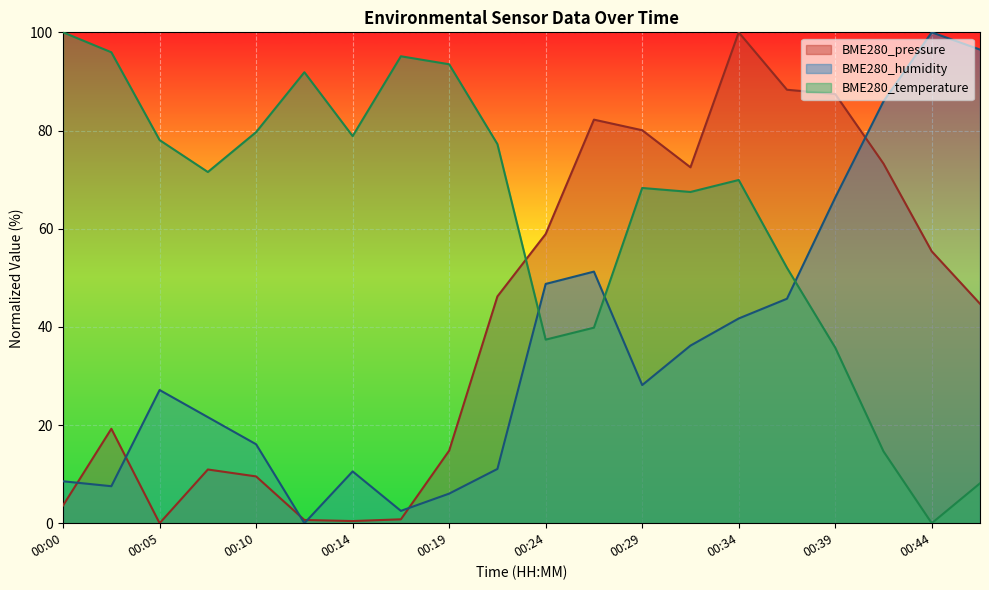

Which label corresponds to the smallest value in the chart?

00:05